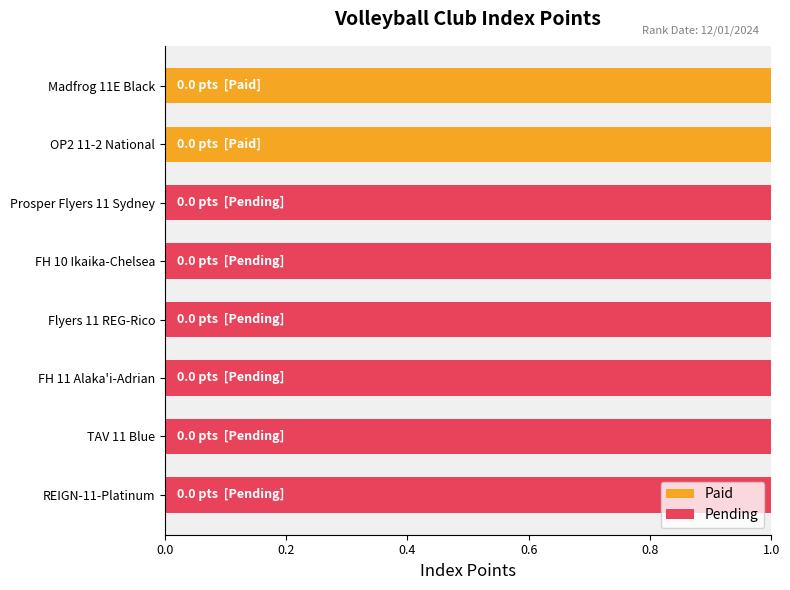

Reading left to right, extract all data points from this chart.

Paid: 1	1	0	0	0	0	0	0
Pending: 0	0	1	1	1	1	1	1